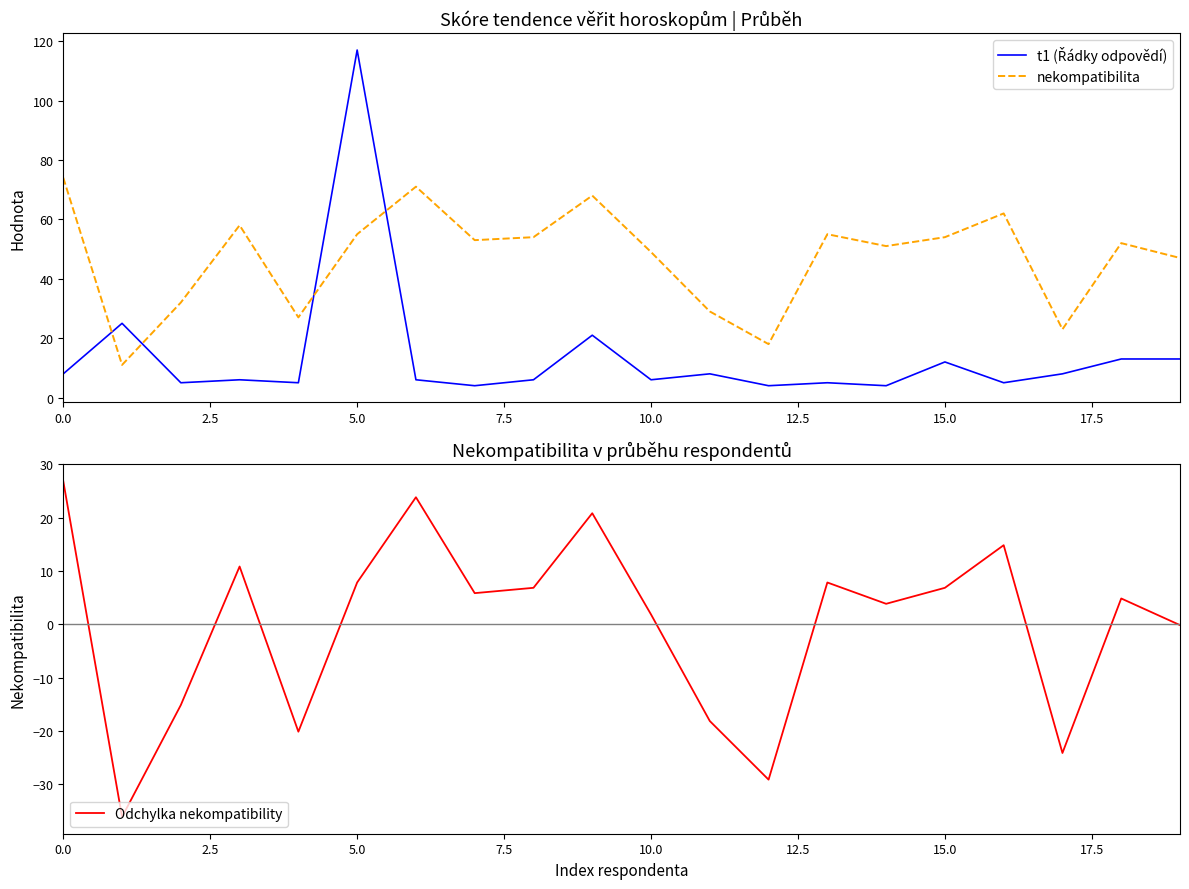

What is the difference between the Odchylka nekompatibility values at 15 and 13?

1.0